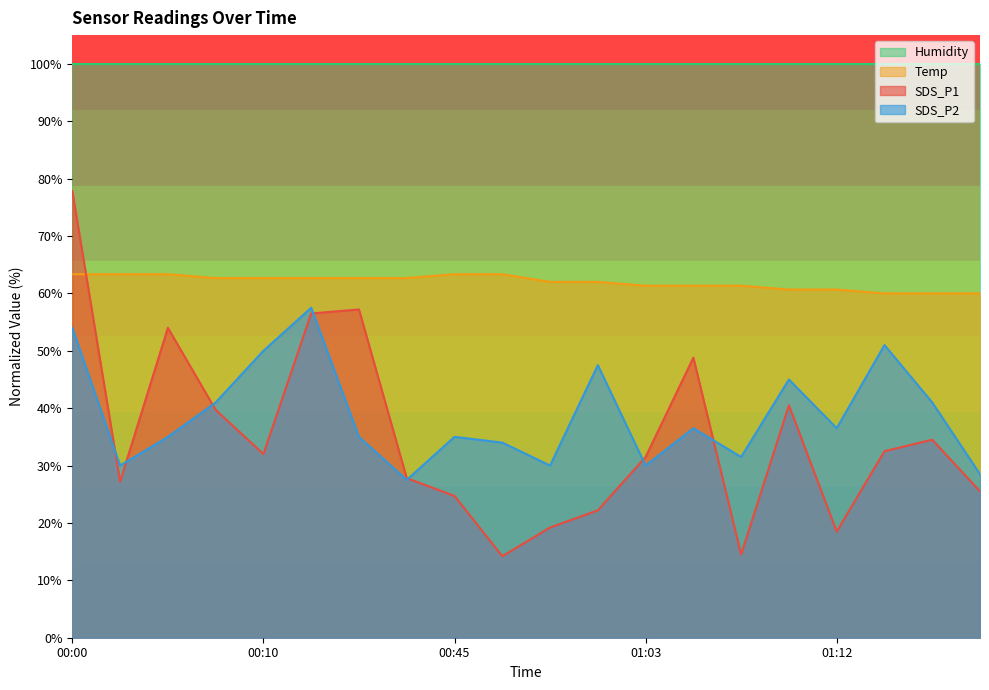

Between 01:03 and 00:00, which is larger?

00:00